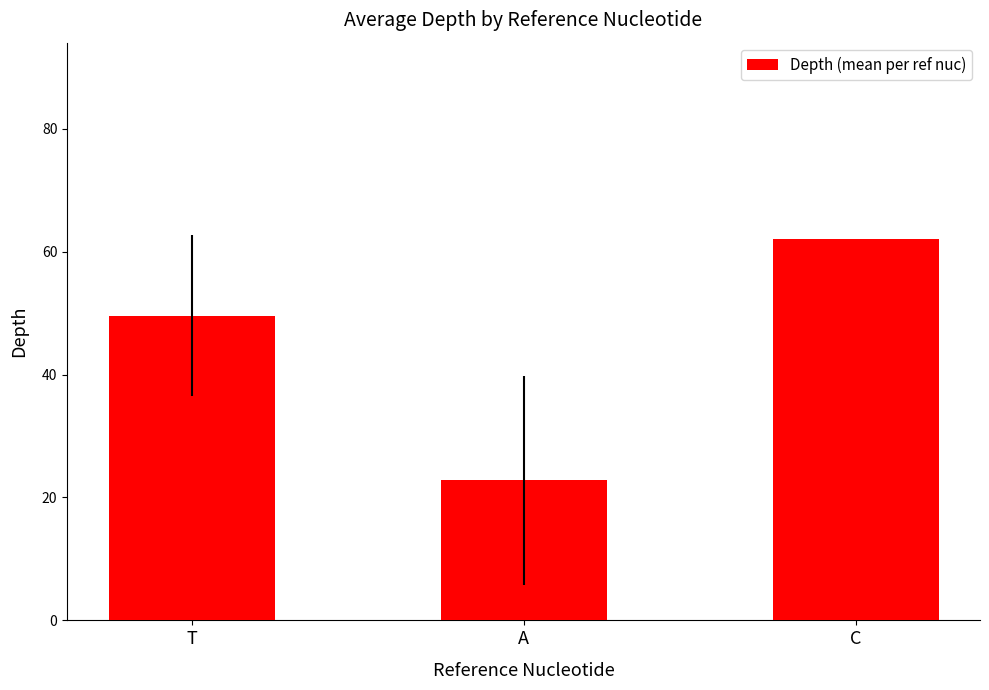

The chart shows a value of 49.6 at T. True or false?

True